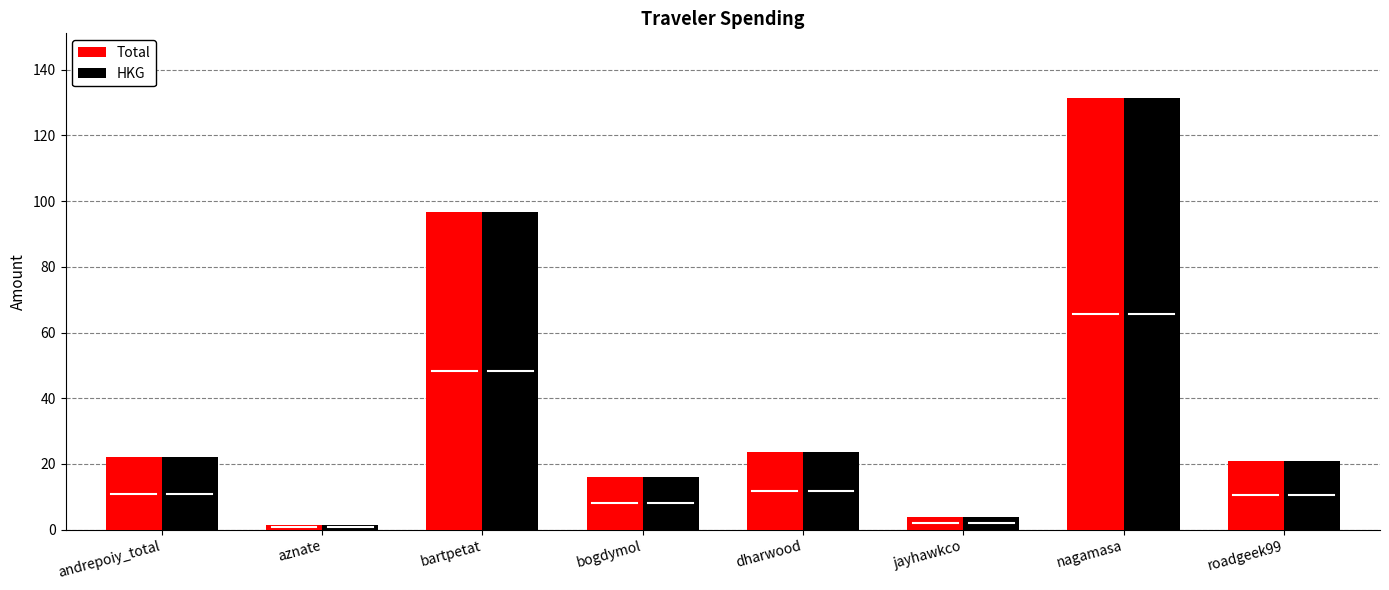

Does the chart contain any negative values?

No